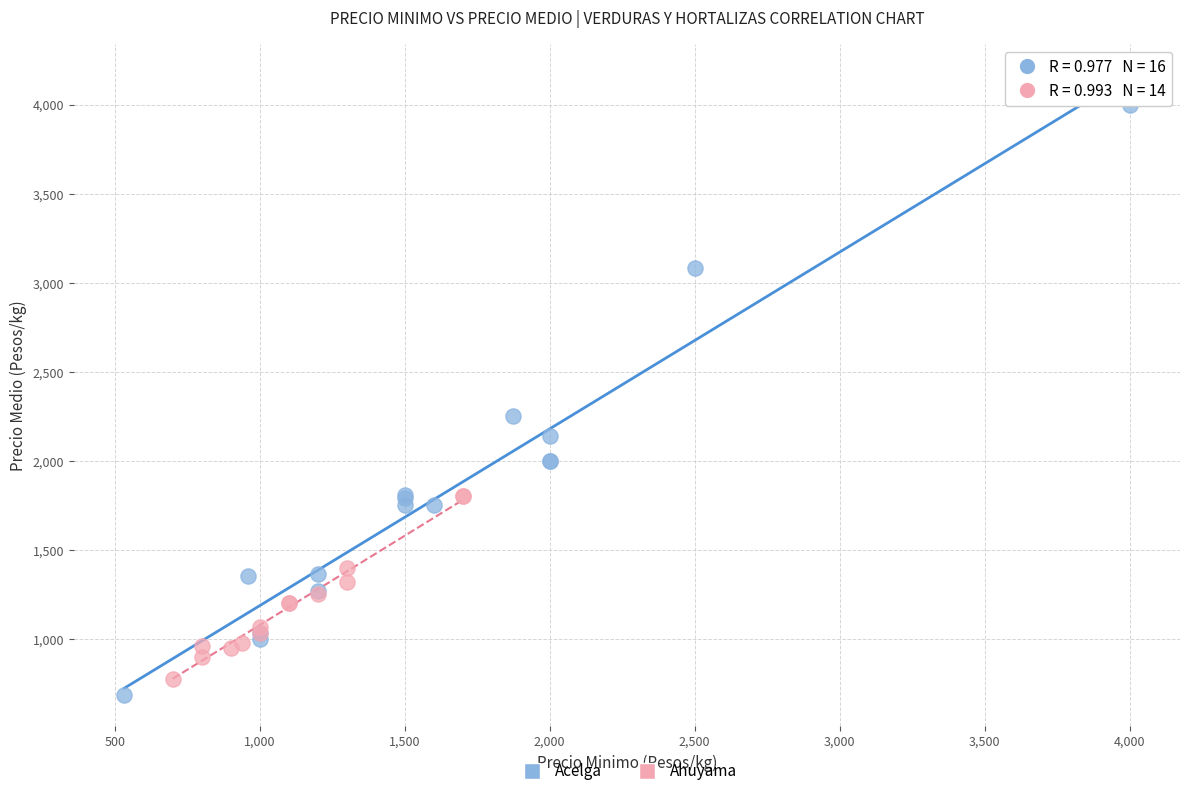

Which series reaches the maximum Y coordinate?

Acelga